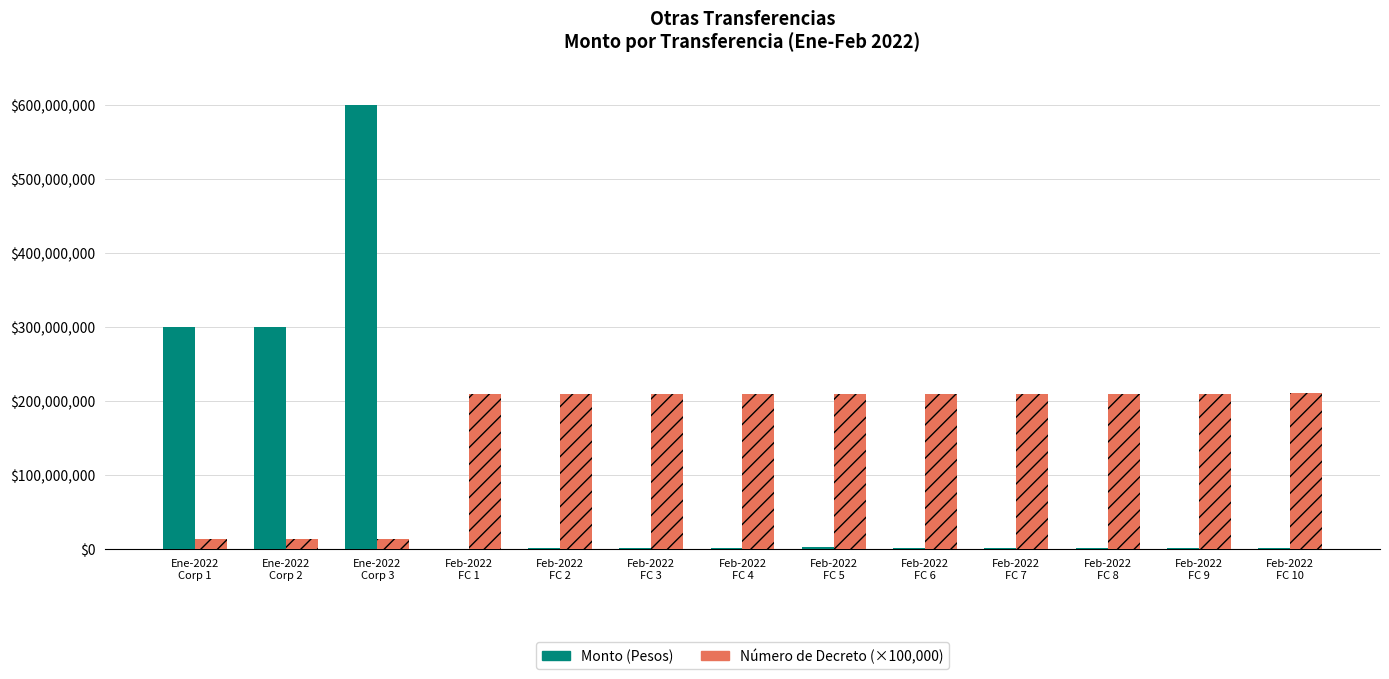

What are all the series names shown in the legend?

Monto (Pesos), Número de Decreto (×100,000)